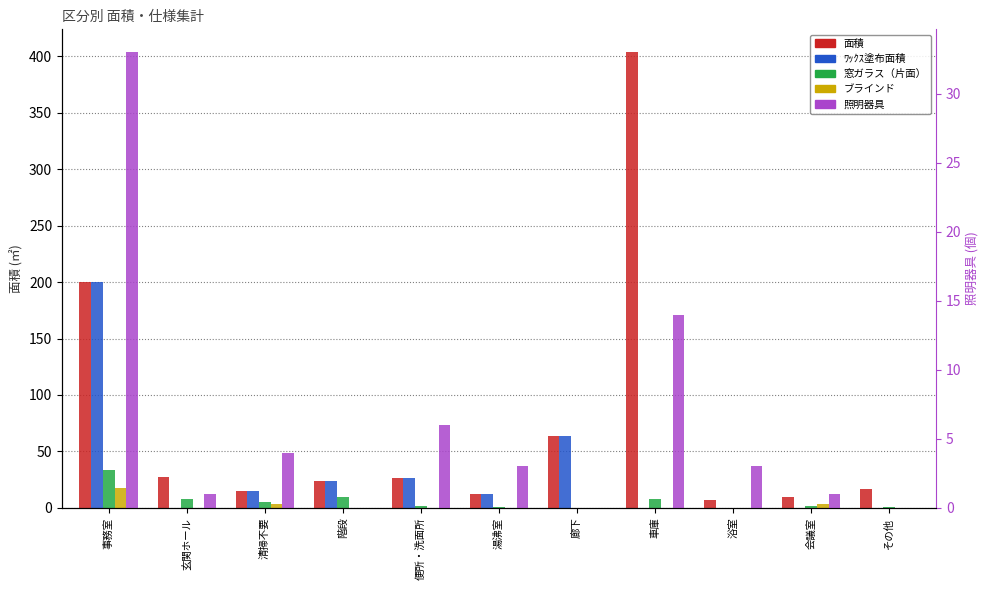

How many groups of bars are there?

11